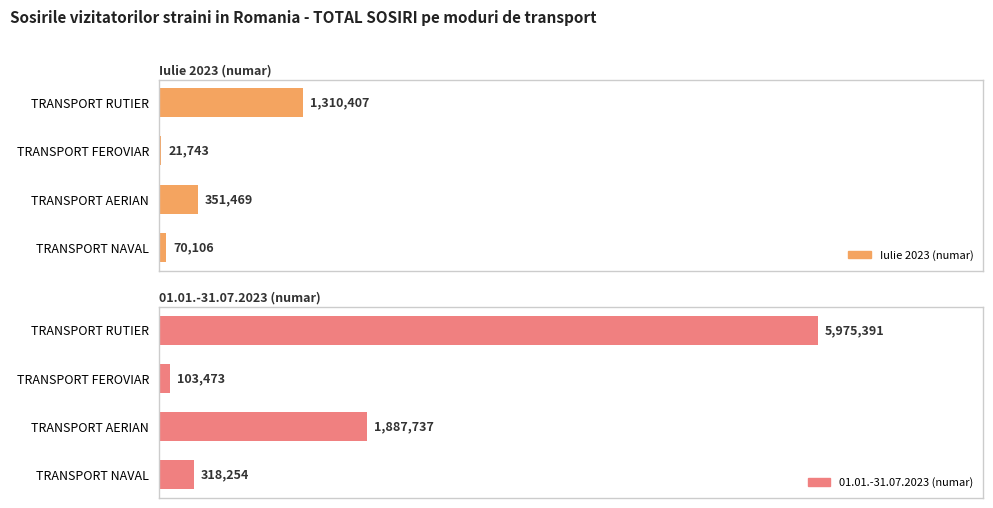

Is the value of Iulie 2023 (numar) at TRANSPORT FEROVIAR greater than the value of 01.01.-31.07.2023 (numar) at TRANSPORT AERIAN?

No